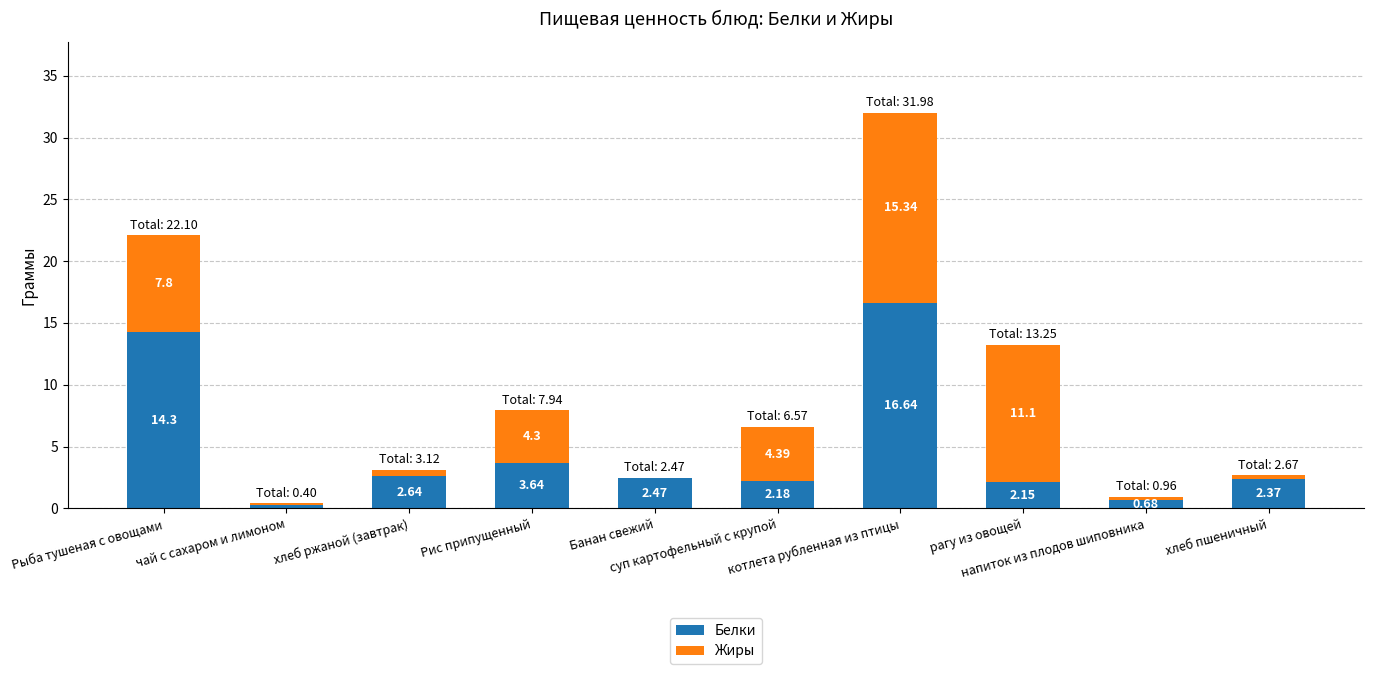

What is the sum of all Белки values?

47.4